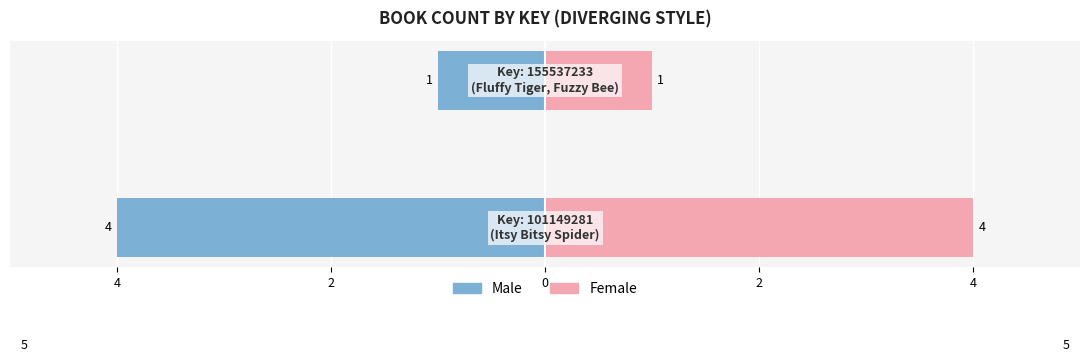

Does the chart contain any negative values?

Yes